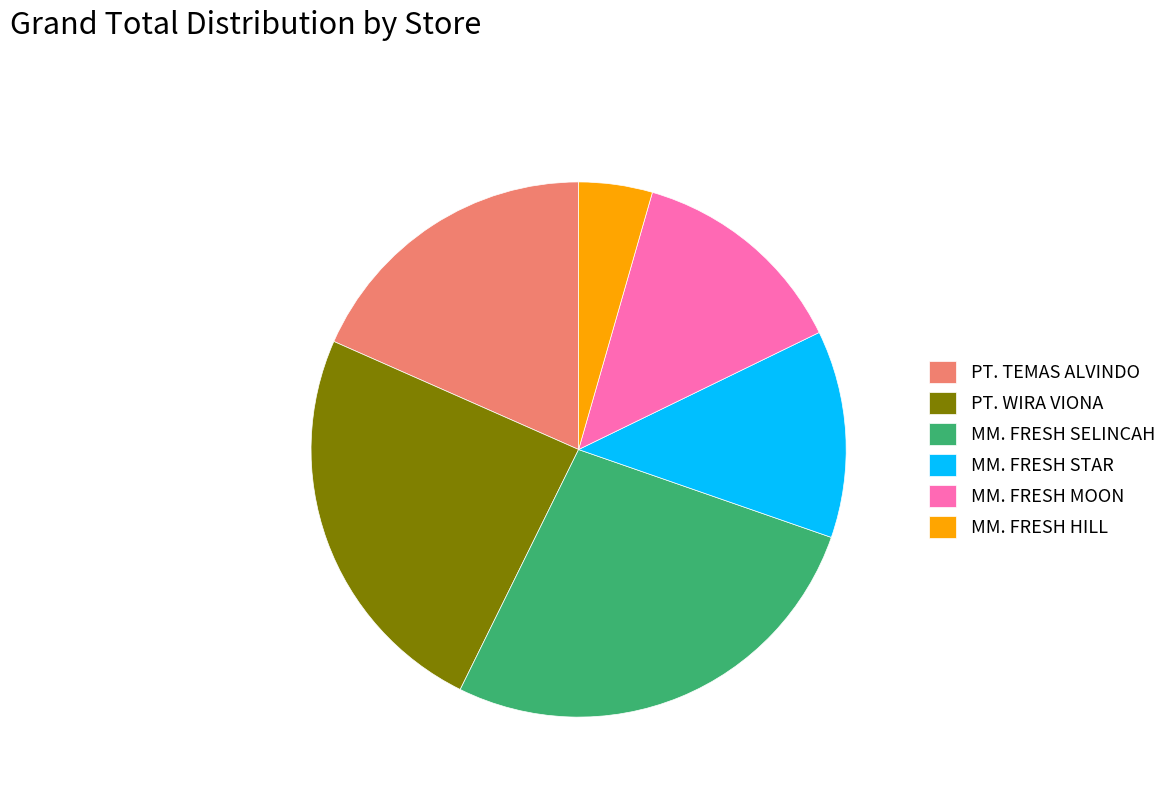

Is there any slice that represents more than half of the pie?

No